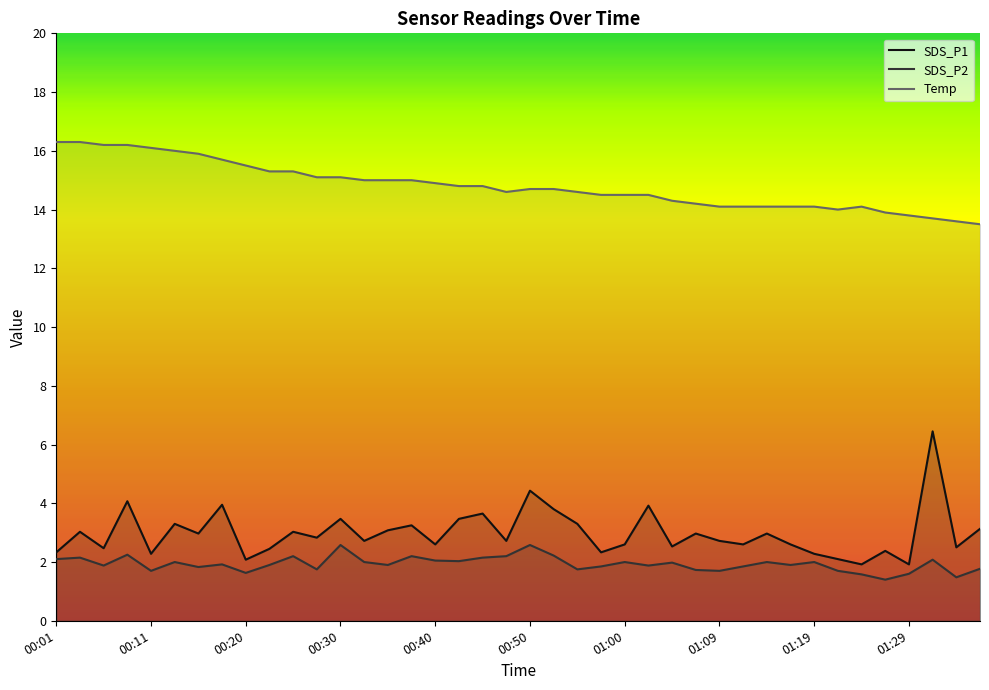

In Temp, how many points are lower than both neighbors (excluding endpoints)?

2